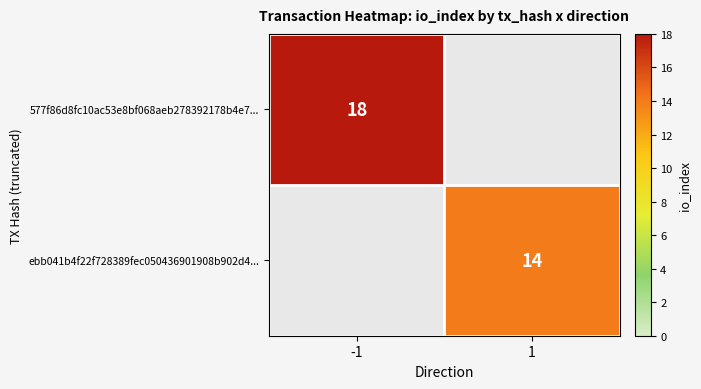

The value of 577f86d8fc10ac53e8bf068aeb278392178b4e7... at -1 is 18. True or false?

True